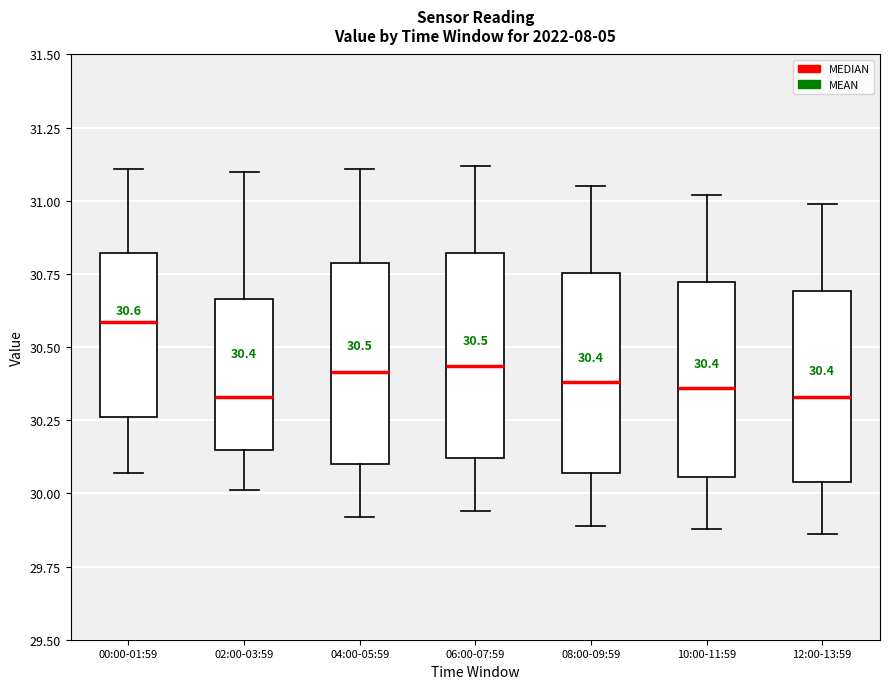

Which box's median line is the highest?

00:00-01:59